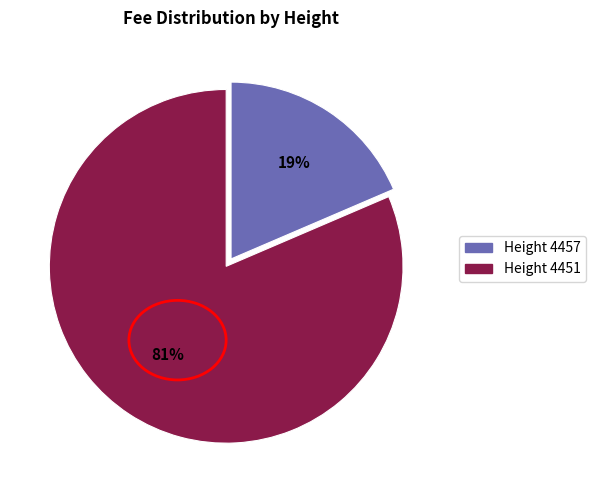

To the nearest percent, what is the average slice percentage?

50%